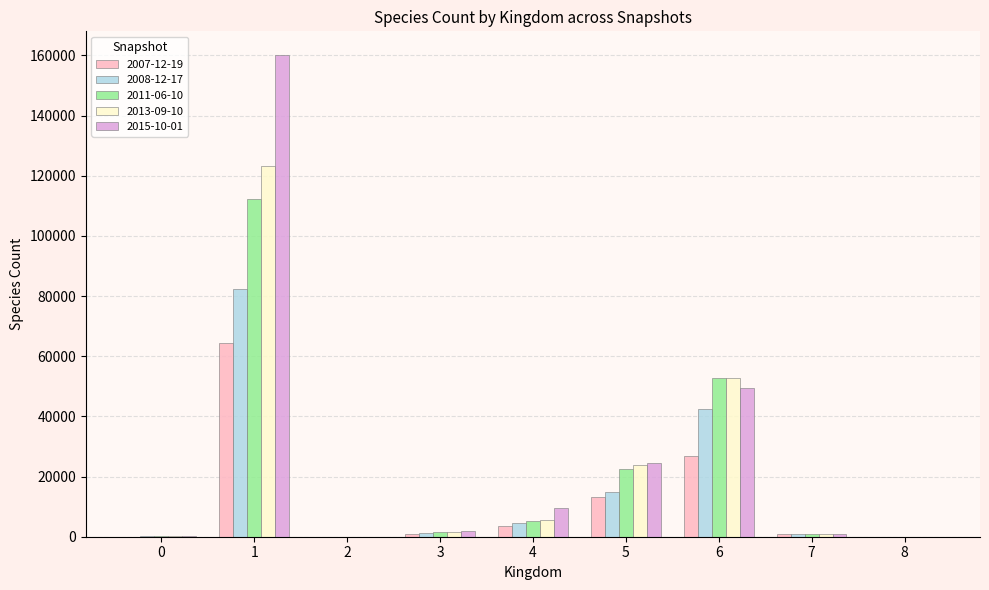

What is the average value of the 2007-12-19 series?

12209